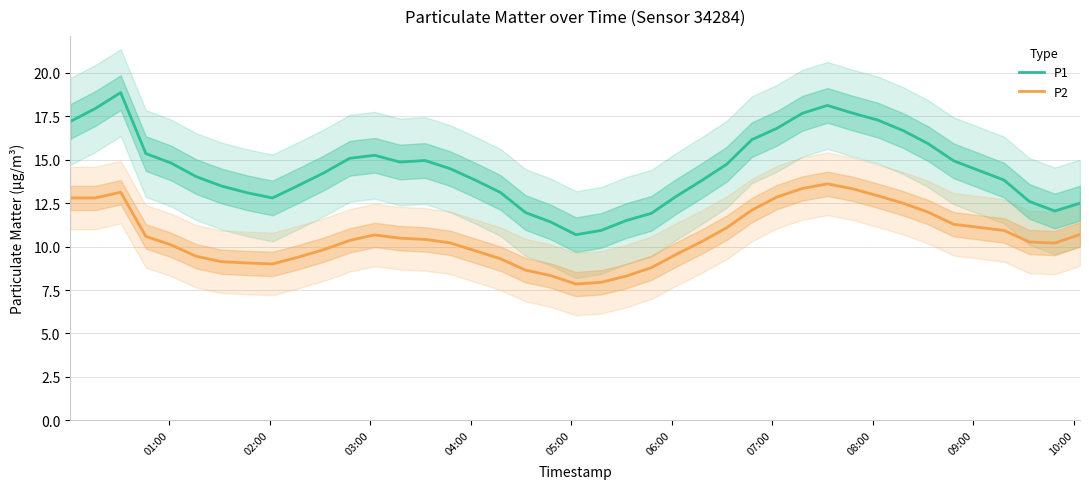

Reading left to right, list all the values displayed in this chart.

P1: 17.2	17.9	18.9	15.4	14.8	14.0	13.5	13.1	12.8	13.5	14.2	15.1	15.3	14.9	15.0	14.5	13.8	13.1	12.0	11.4	10.7	10.9	11.5	11.9	12.9	13.8	14.7	16.2	16.8	17.7	18.1	17.7	17.3	16.7	15.9	14.9	13.8	12.6	12.1	12.5
P2: 12.8	12.8	13.1	10.6	10.1	9.4	9.1	9.1	9.0	9.4	9.8	10.4	10.7	10.5	10.4	10.2	9.8	9.3	8.6	8.3	7.8	7.9	8.3	8.8	9.6	10.3	11.1	12.1	12.9	13.3	13.6	13.3	12.9	12.5	12.0	11.3	10.9	10.3	10.2	10.7